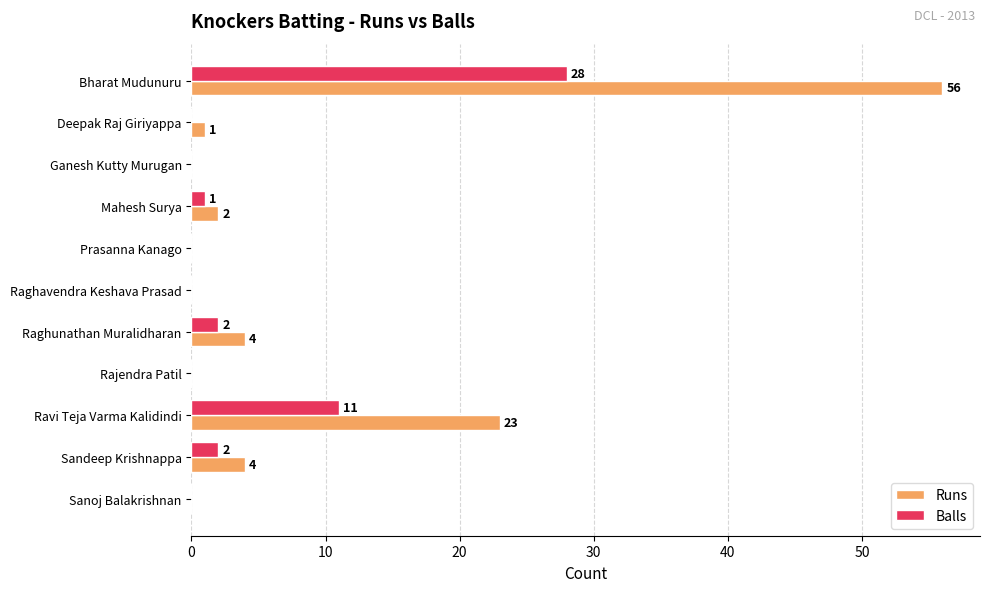

What is the sum of all Balls values?

44